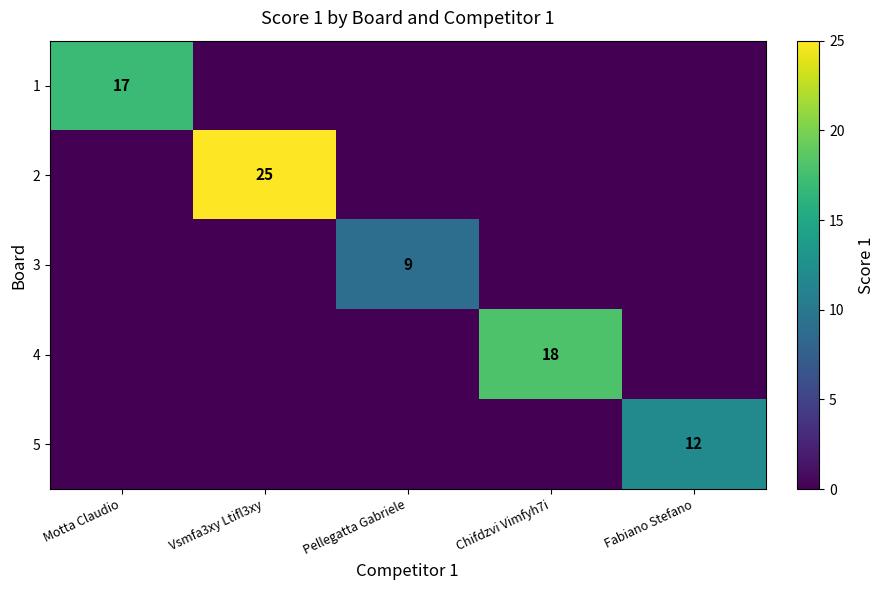

At which category is the sum across all series the highest?

Vsmfa3xy Ltifl3xy